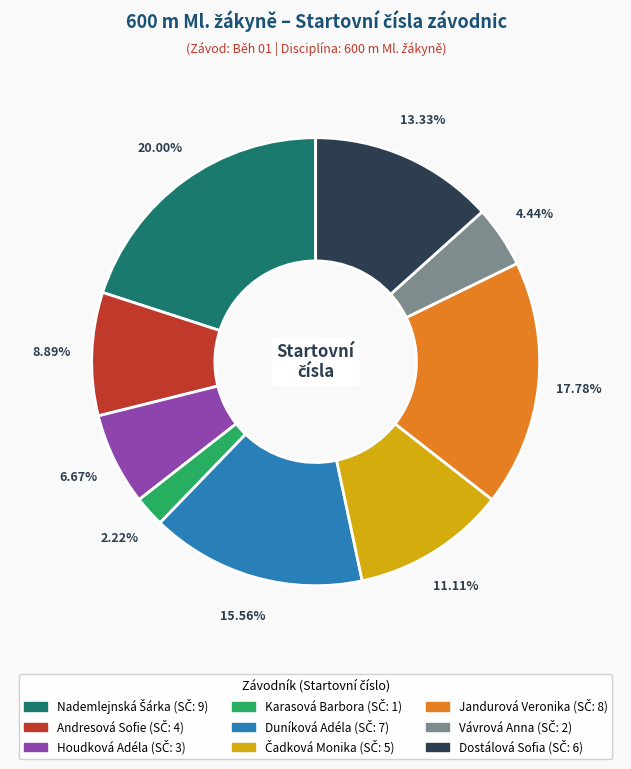

Which slice is the smallest?

Karasová Barbora